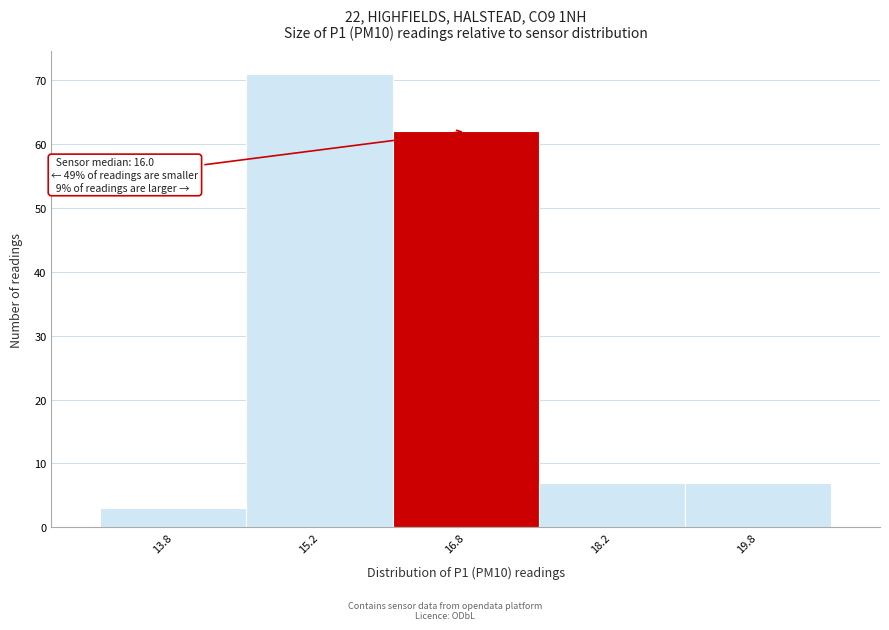

Which range on the x-axis has the tallest bar?

14.5 to 16.0